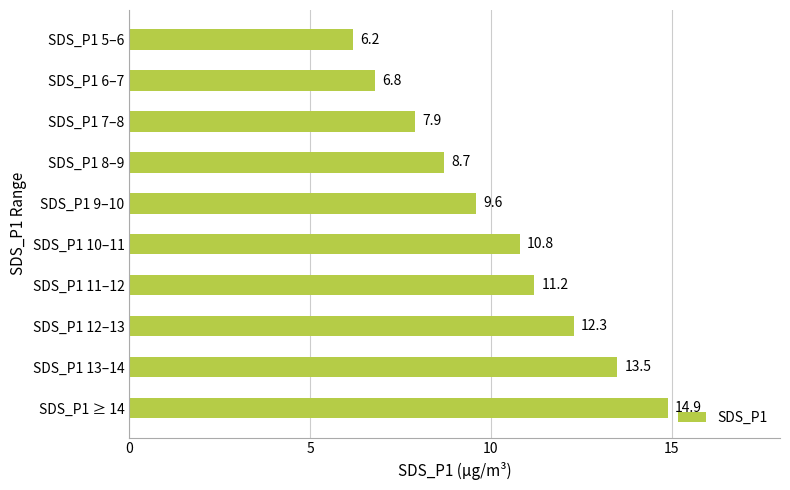

Read the value at SDS_P1 12–13.

12.3